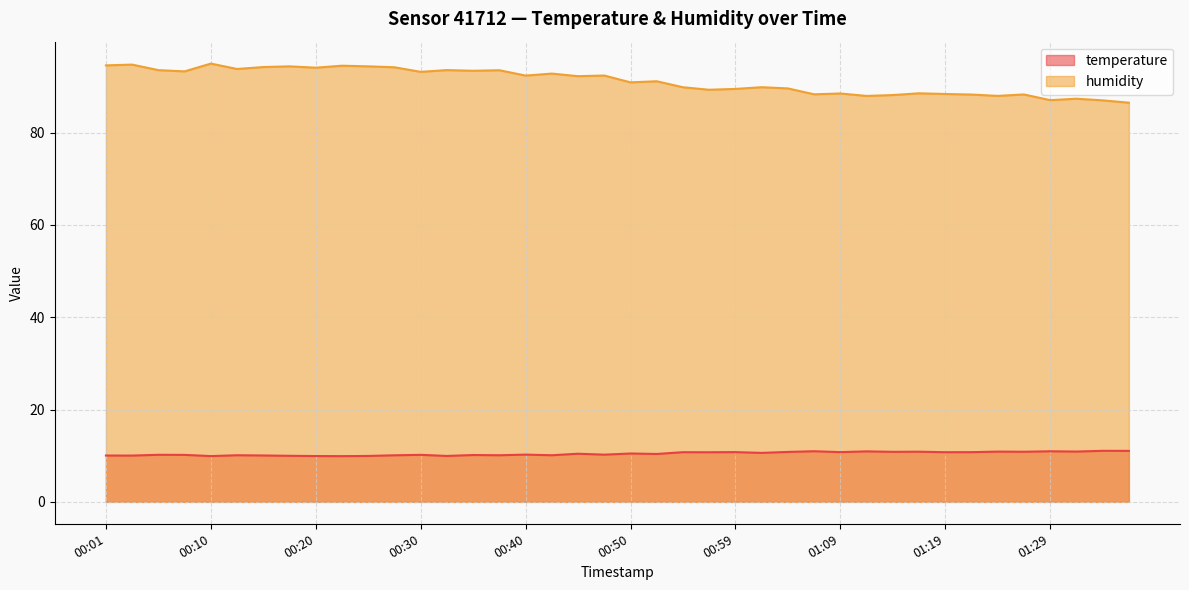

Read the temperature value at 01:19.

10.8